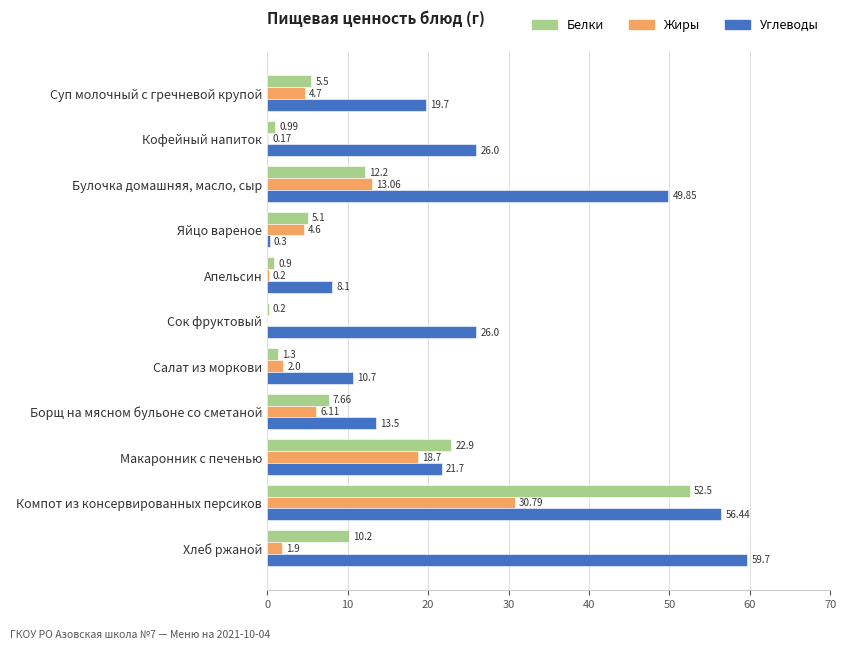

Which series changed the most between Суп молочный с гречневой крупой and Кофейный напиток?

Углеводы